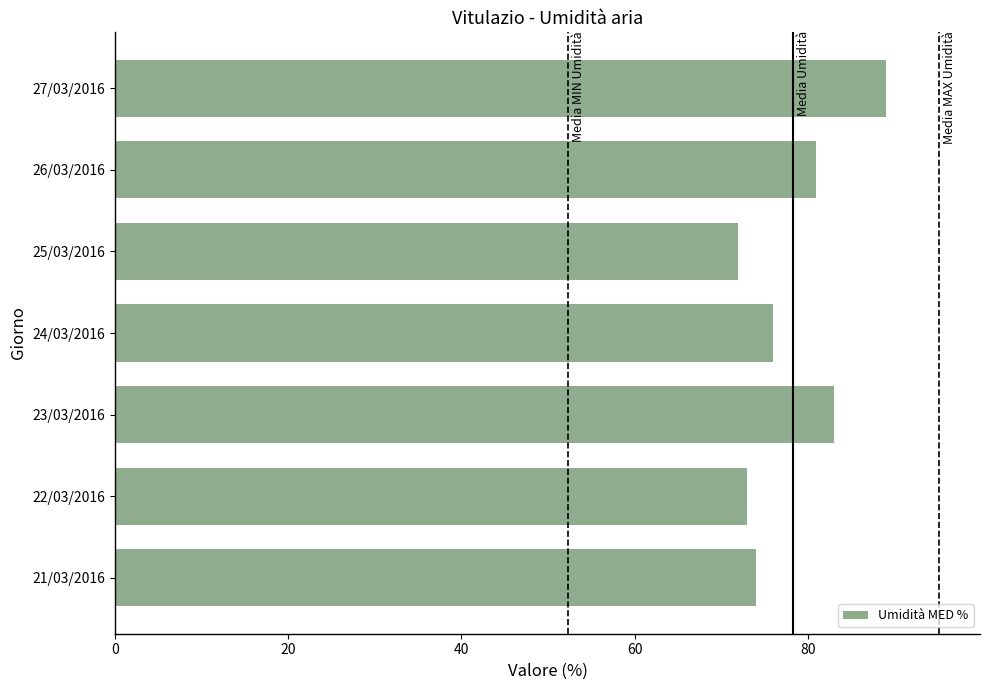

At which label is the value closest to 80?

26/03/2016